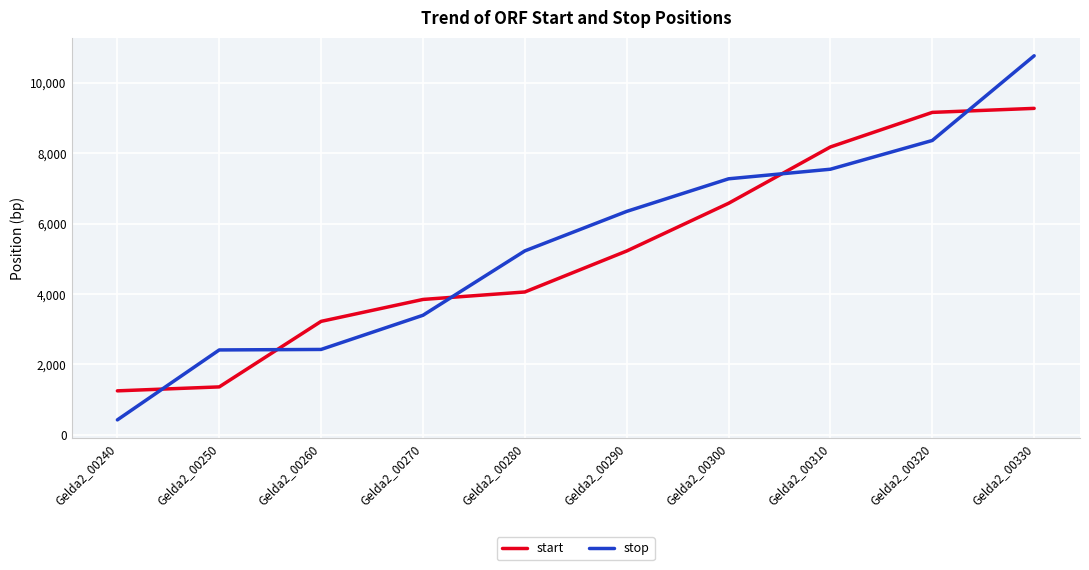

Which category has the lowest value in the stop series?

Gelda2_00240